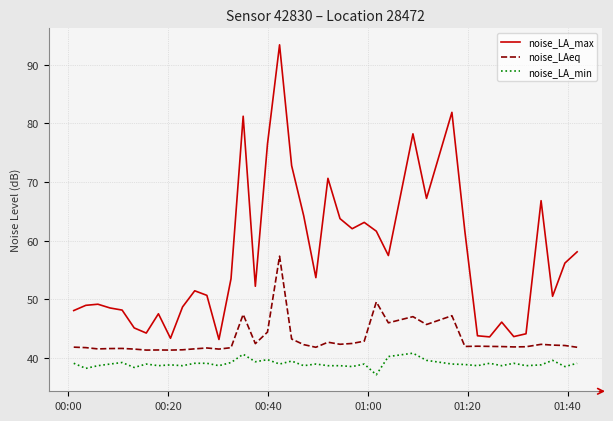

What is the minimum value for noise_LA_max?

43.1